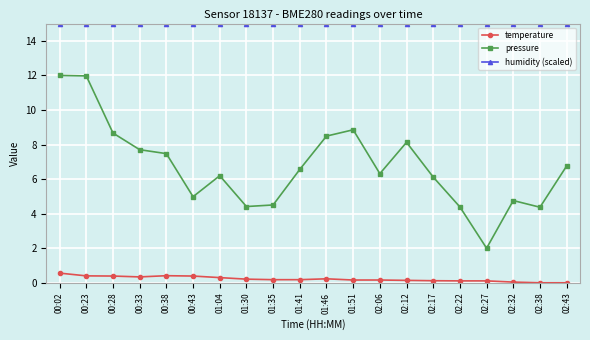

The pressure series shows 1.4 at 01:35. True or false?

False